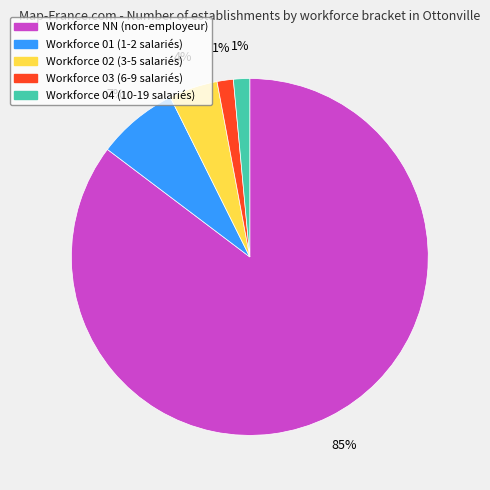

To the nearest percent, what percentage of the pie is Workforce 03 (6-9 salariés)?

1%